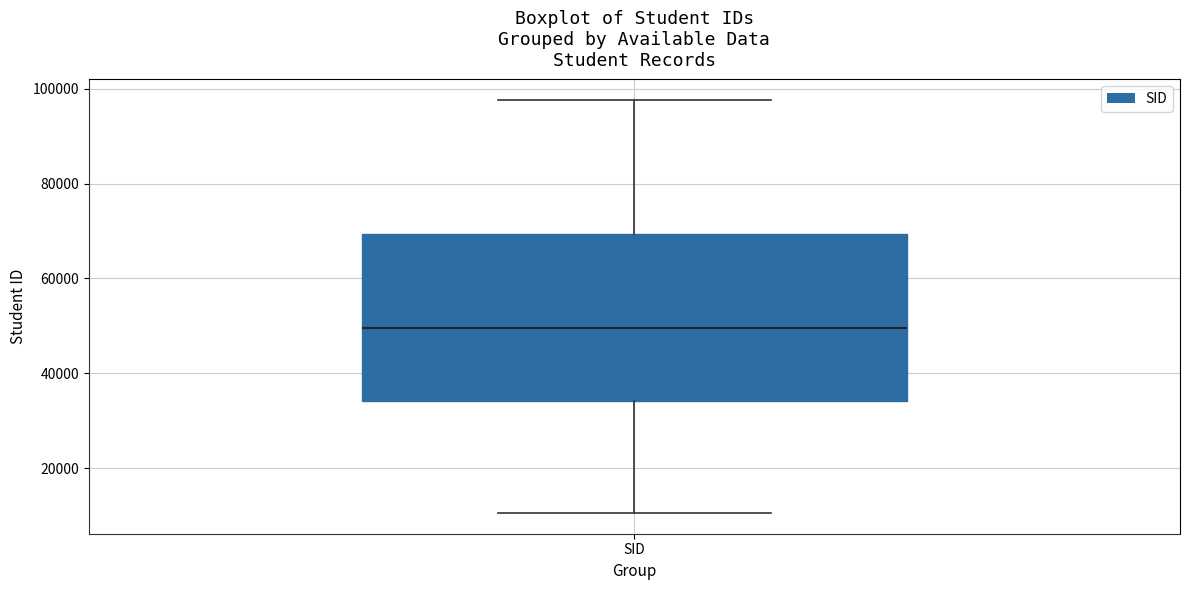

Transcribe this box plot: give where the median line is, the range the box spans, and where the two whiskers end, as read against the y-axis. The values are not printed on the chart, so give them approximately, as read against the axis.

median 50000, box 34000 to 70000, whiskers 10000 to 98000